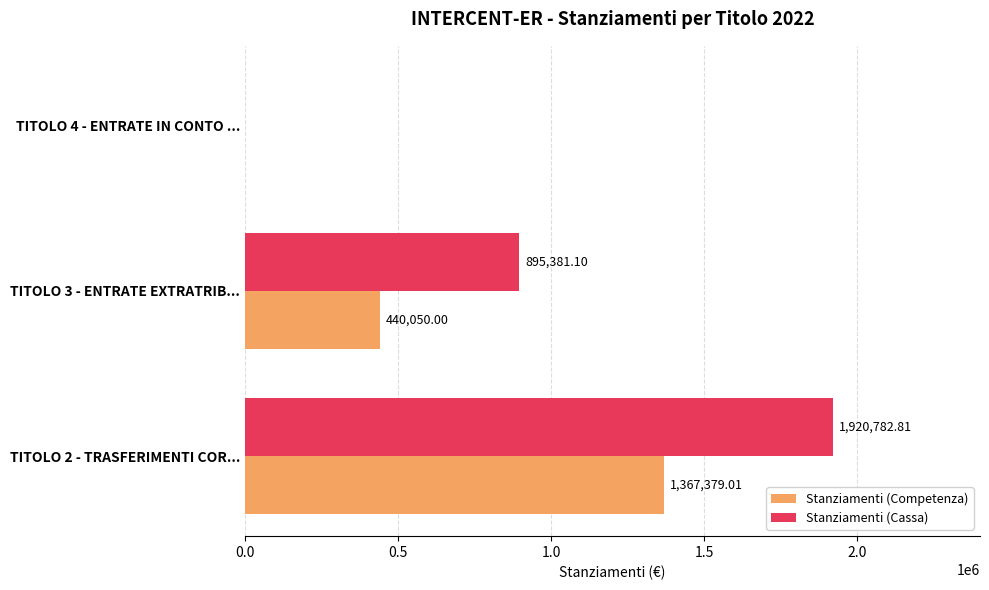

What is the total value across all series at TITOLO 3 - ENTRATE EXTRATRIB...?

1335431.1